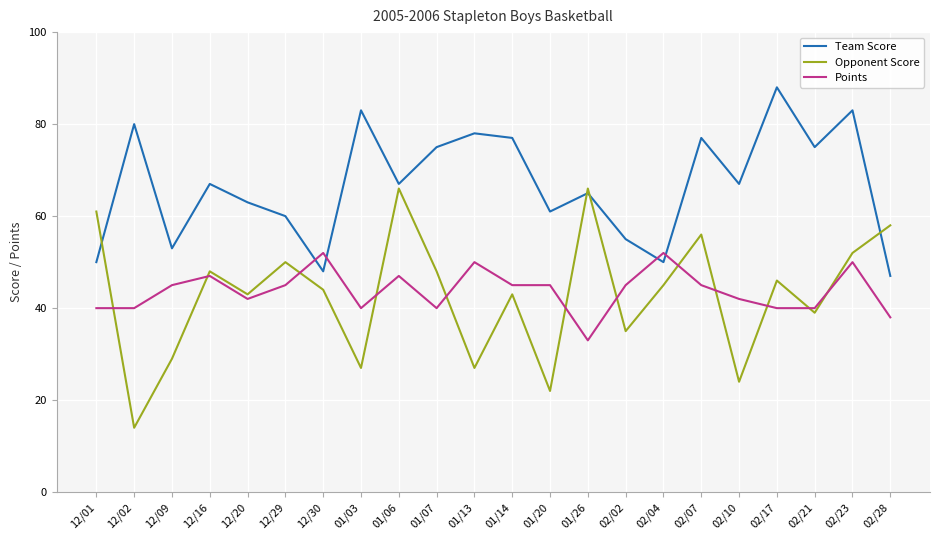

Which series changed the most between 12/02 and 02/21?

Opponent Score